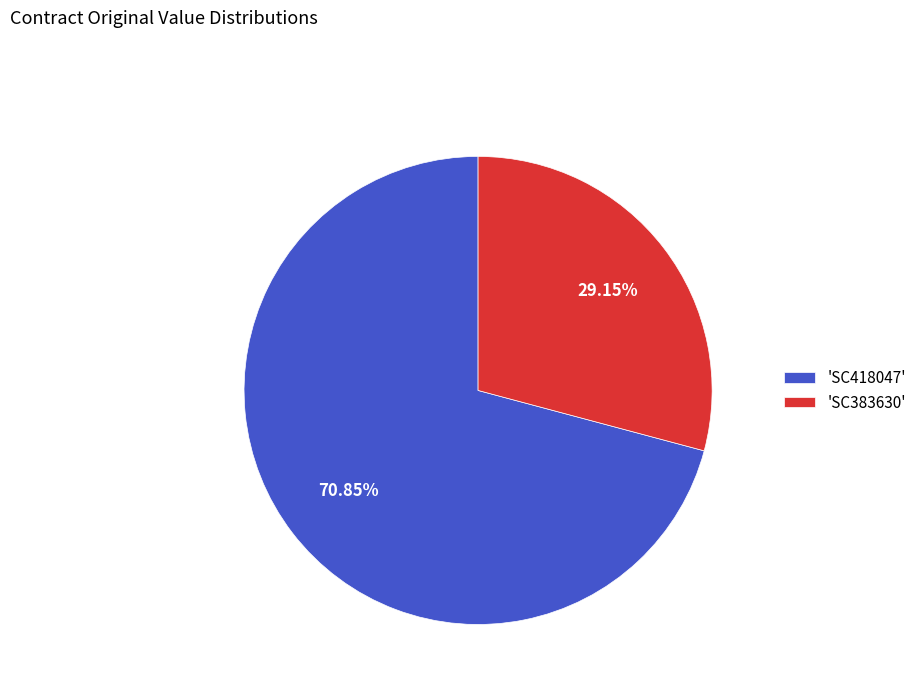

Approximately how many times larger is the value at 'SC383630' compared to 'SC418047'?

0.4